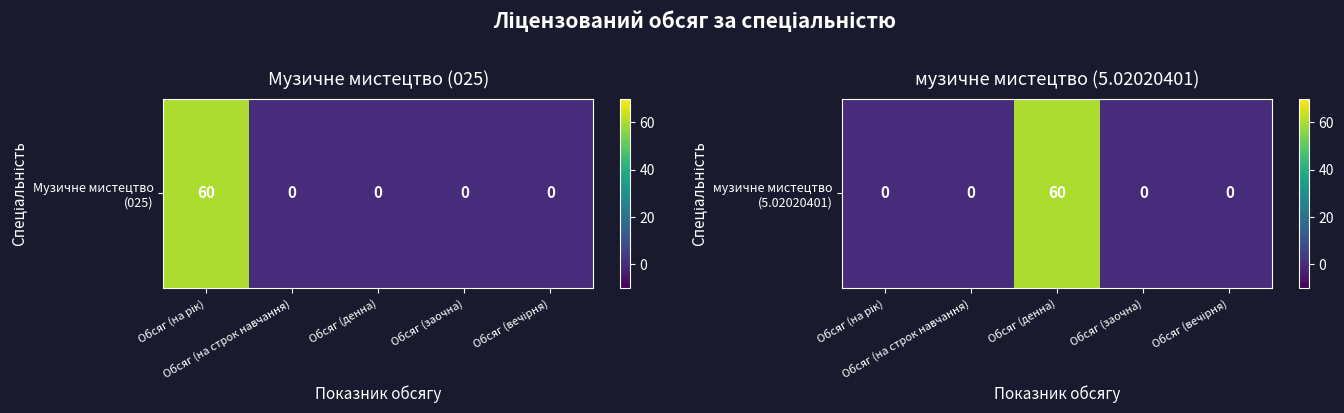

What is the difference between the maximum and minimum values?

60